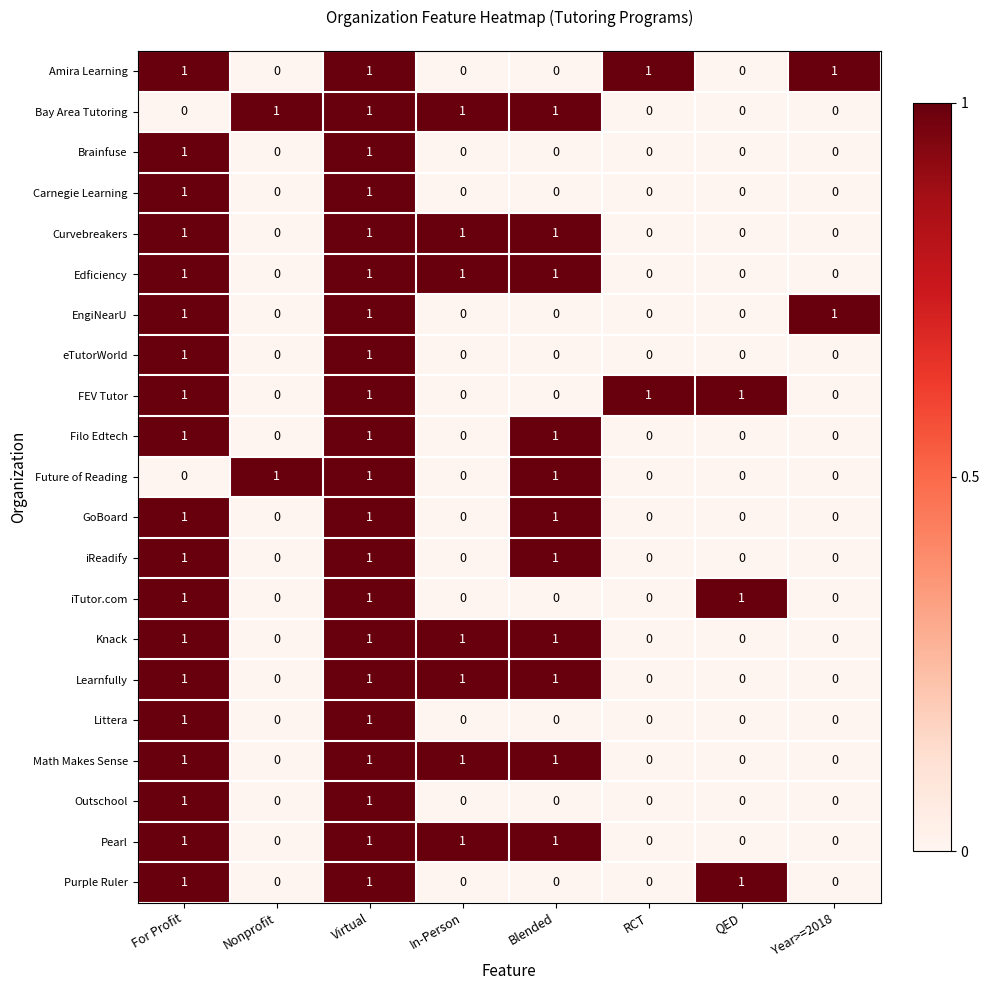

What is the total value across all series at In-Person?

7